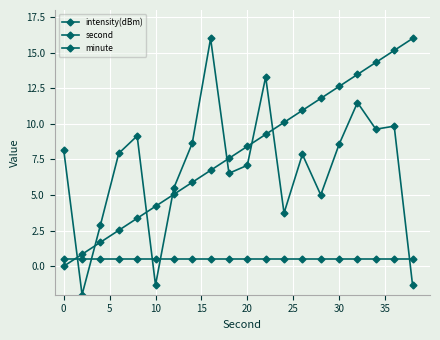

Count the number of categories in the chart.

20